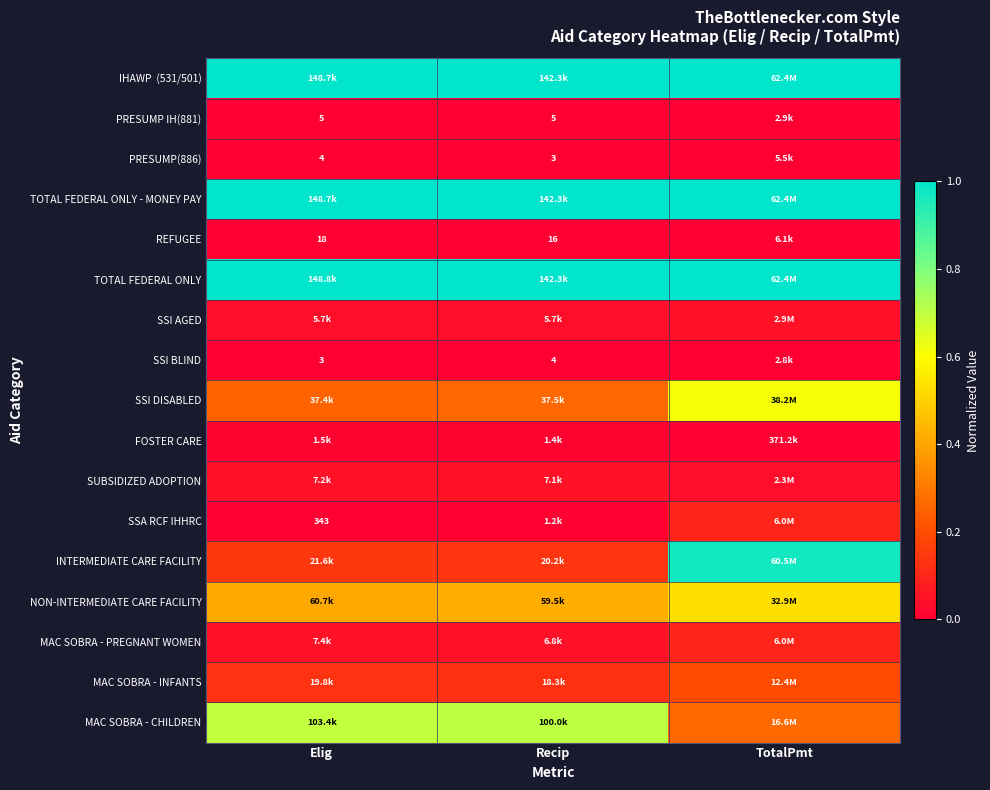

The value of PRESUMP(886) at Elig is 0.0. True or false?

False